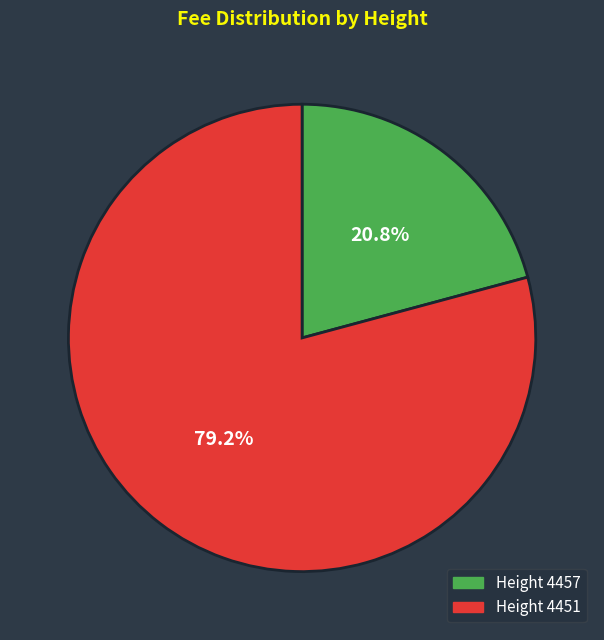

Is there a majority slice in this chart?

Yes